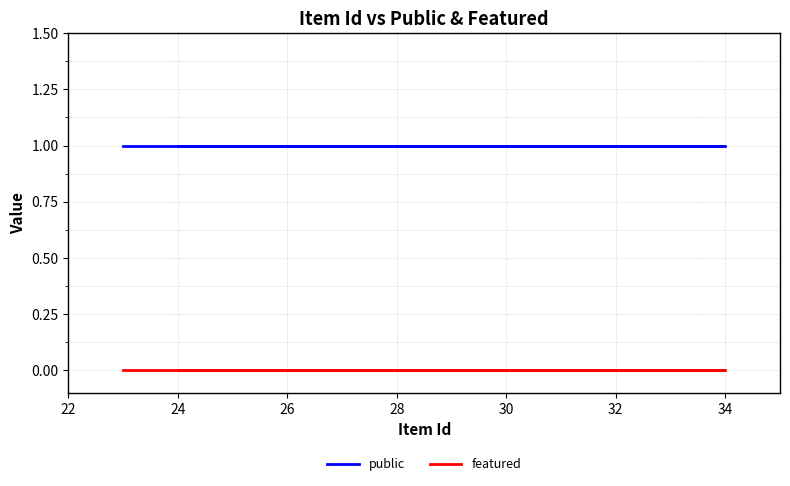

List the series in order of their overall mean, highest first.

public, featured